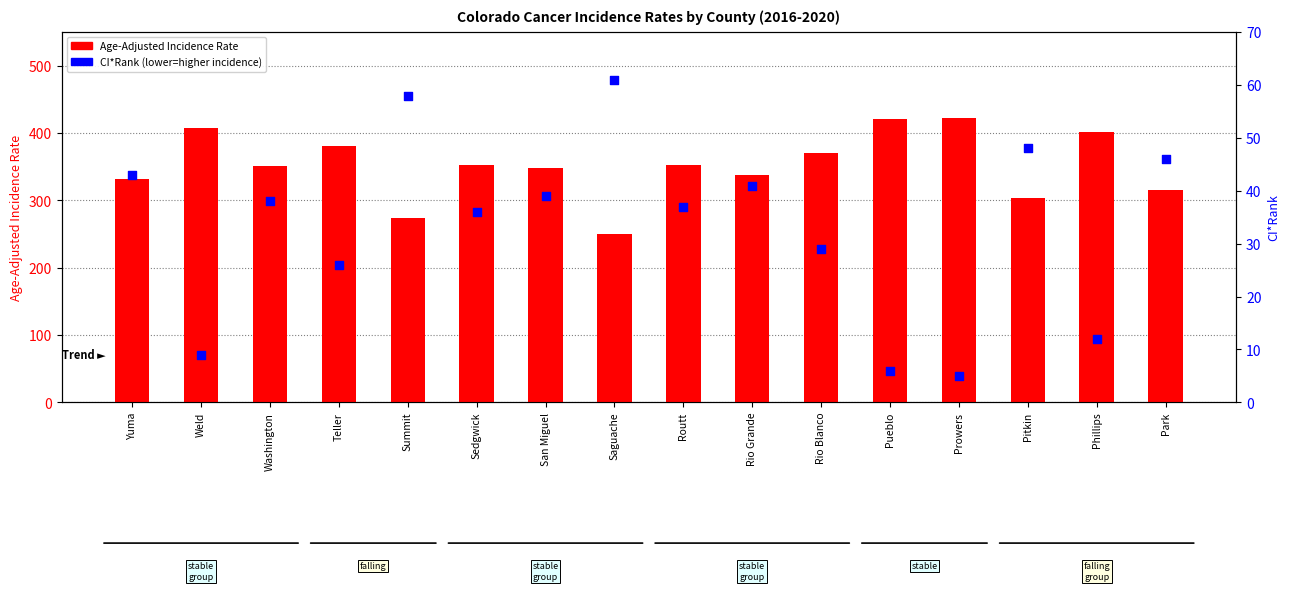

What are all the series names shown in the legend?

Age-Adjusted Incidence Rate, CI*Rank